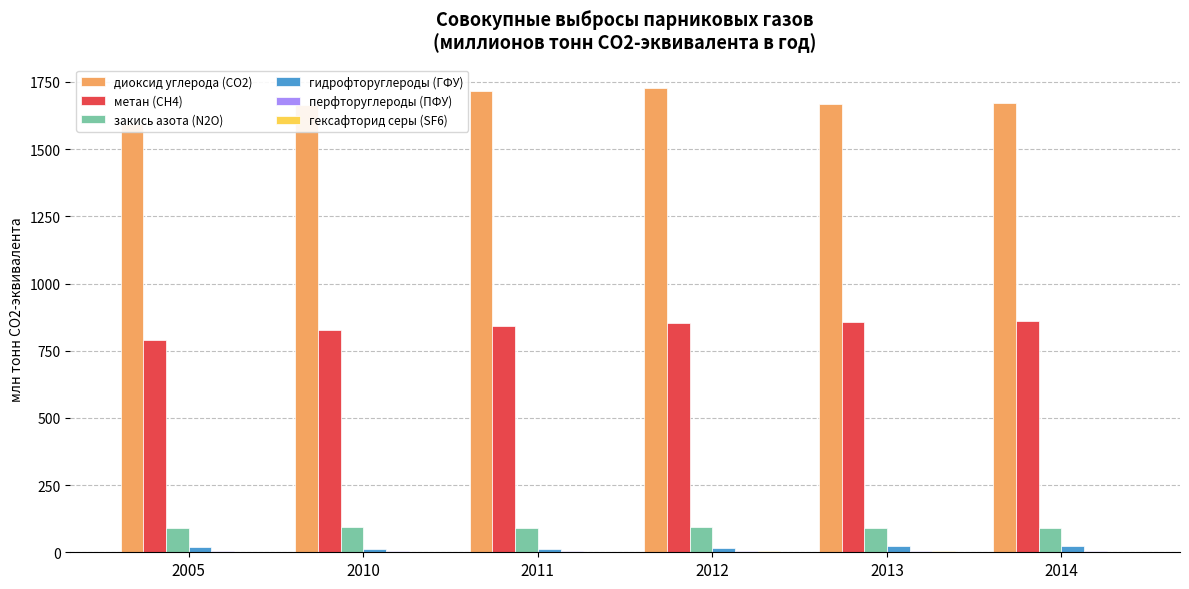

Which series changed the most between 2005 and 2011?

диоксид углерода (СО2)